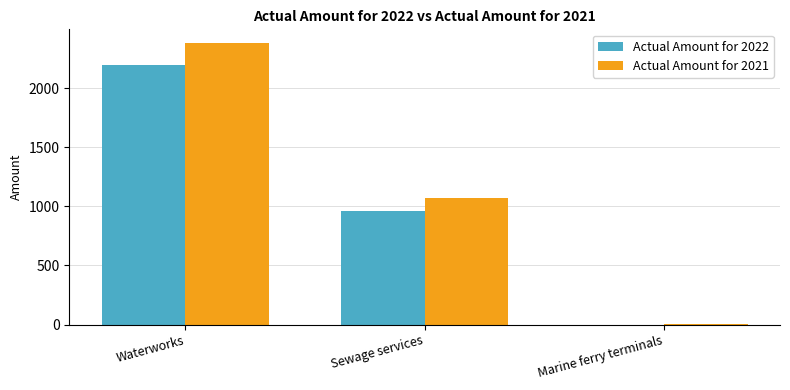

Is it true that Actual Amount for 2021 equals 850 at Waterworks?

False